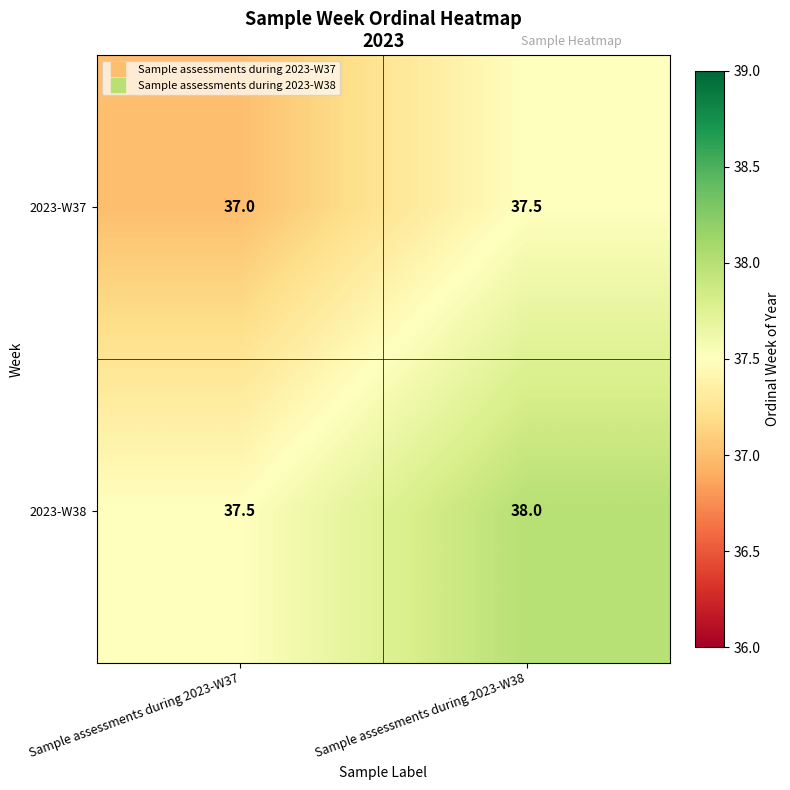

What is the average value of the 2023-W38 series?

37.8